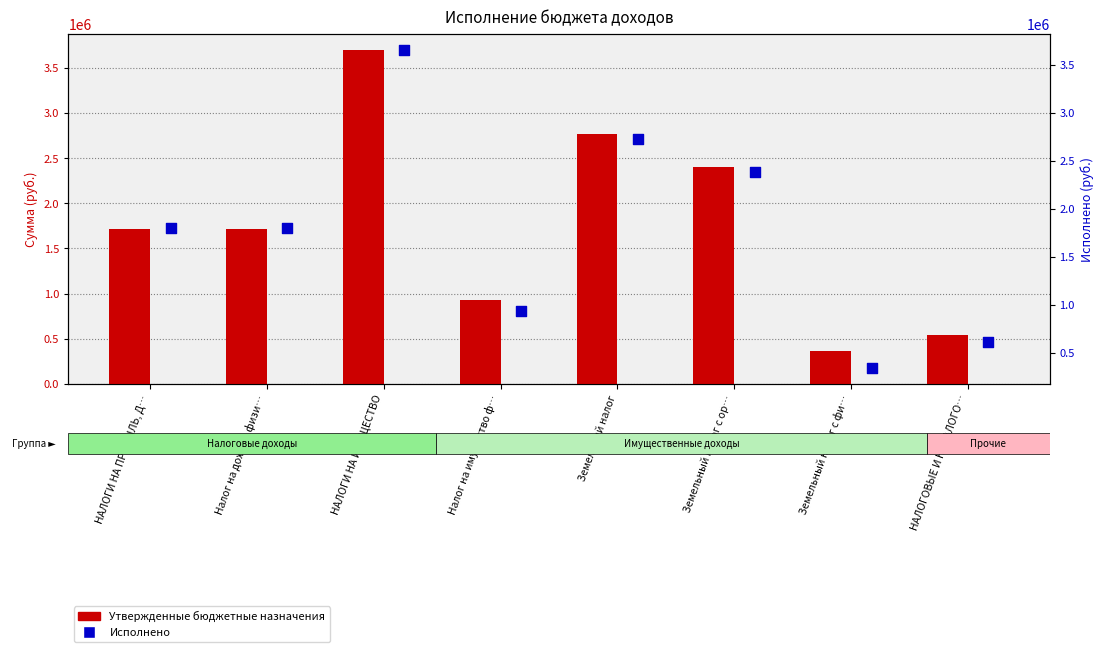

Which series has the largest total across all categories?

Исполнено